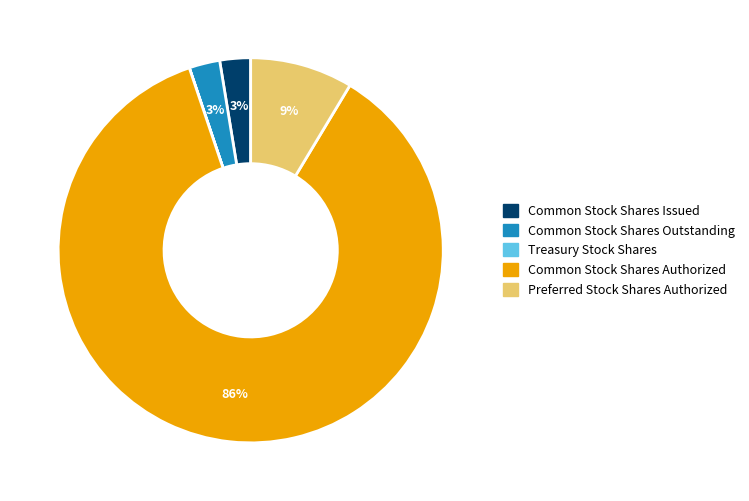

Is it true that Preferred Stock Shares Authorized is 9% of the pie?

True